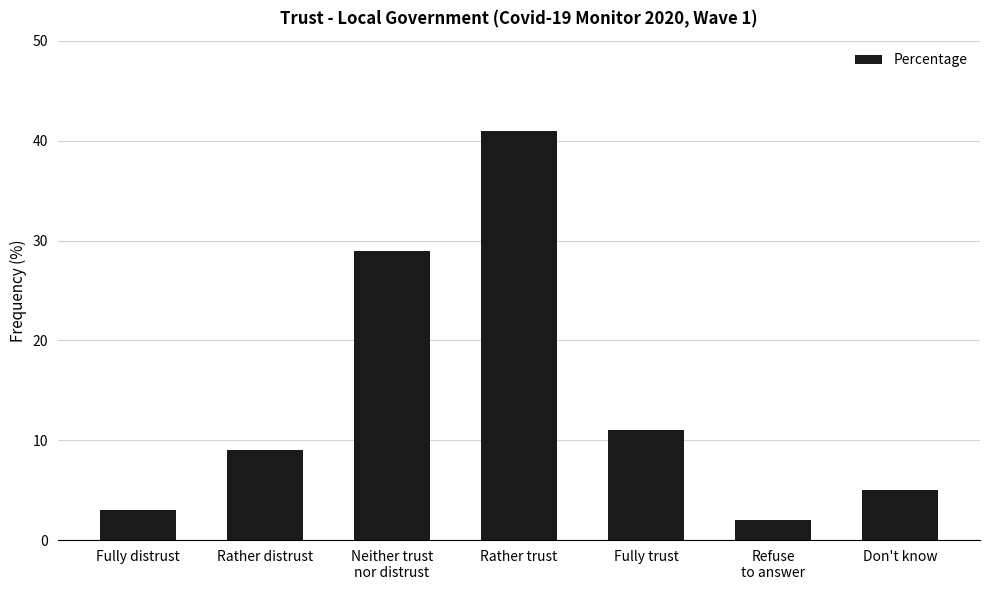

Approximately how many times larger is the value at Fully distrust compared to Fully trust?

0.3